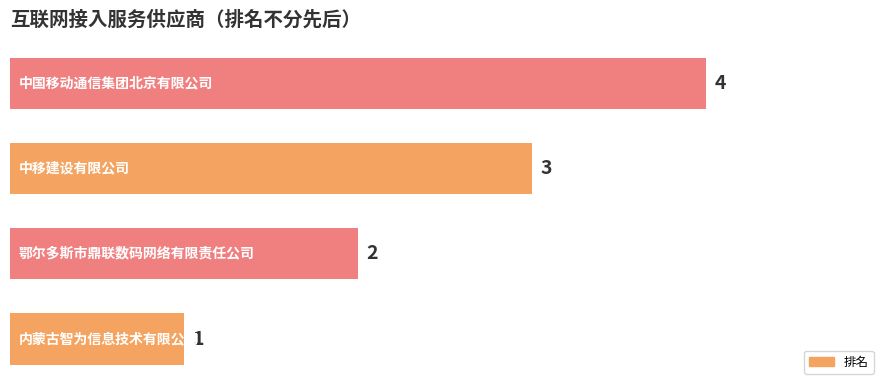

How many values are between 2 and 4?

3